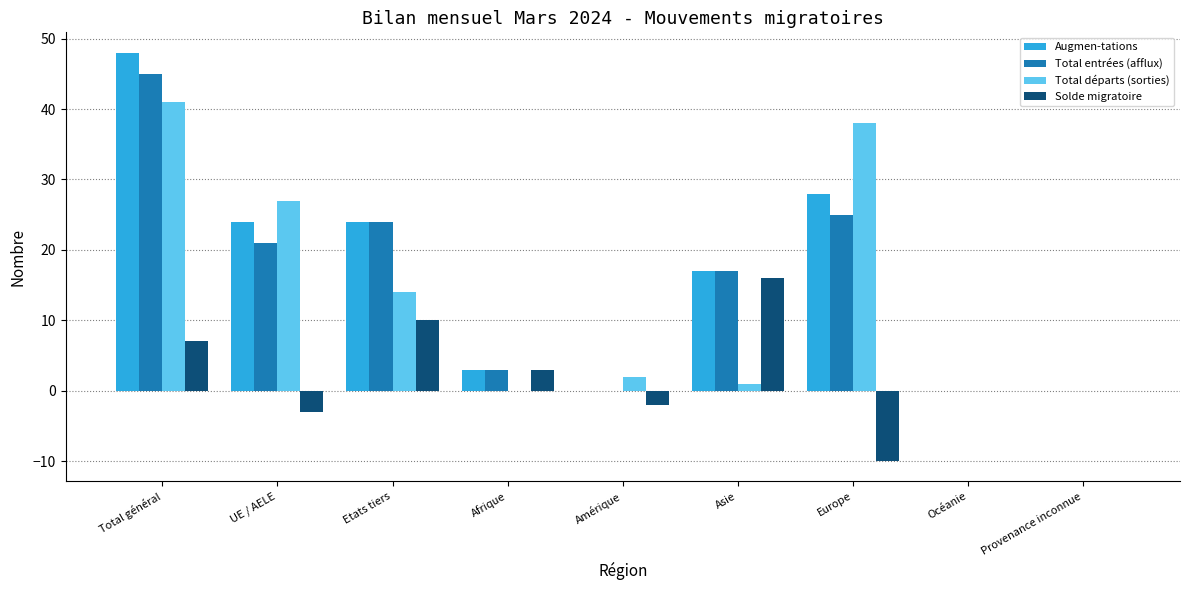

Count the number of data series in this chart.

4